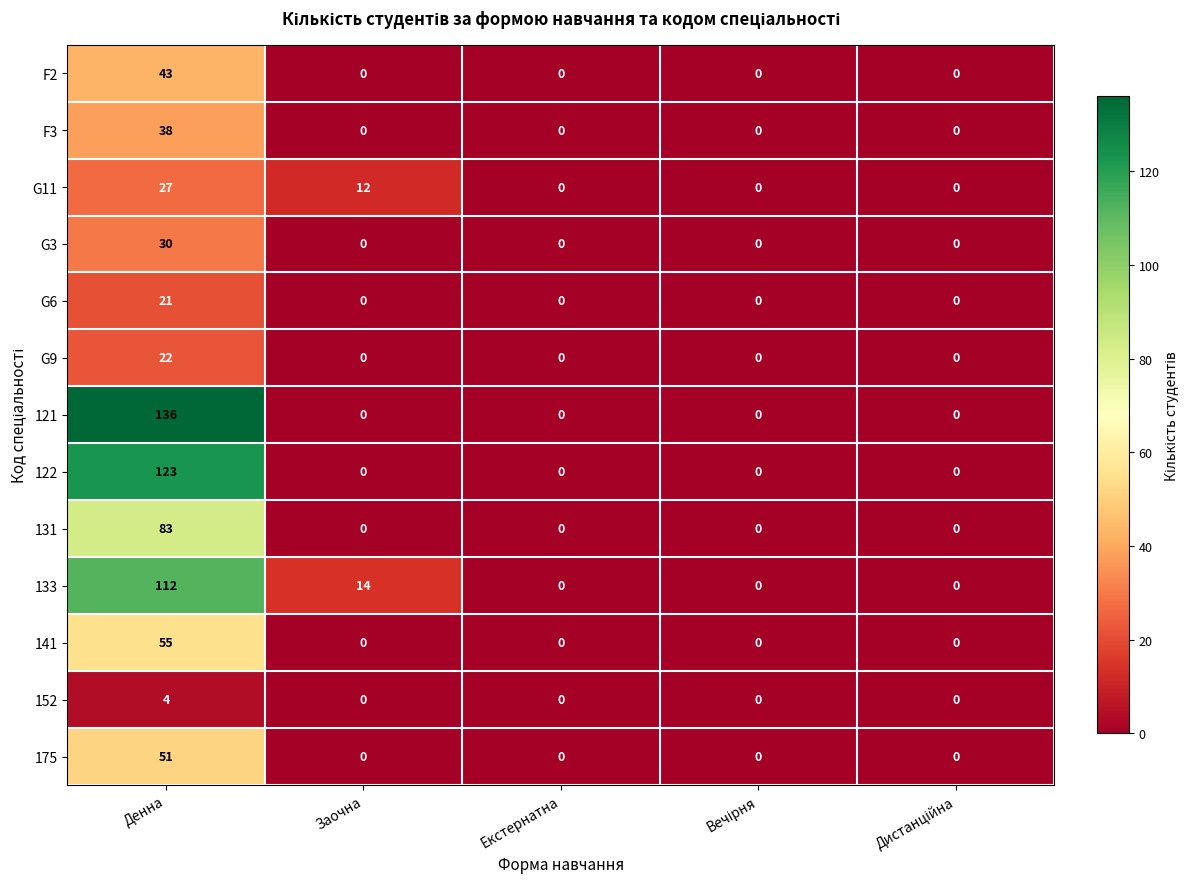

Which series has the largest range (max minus min)?

121